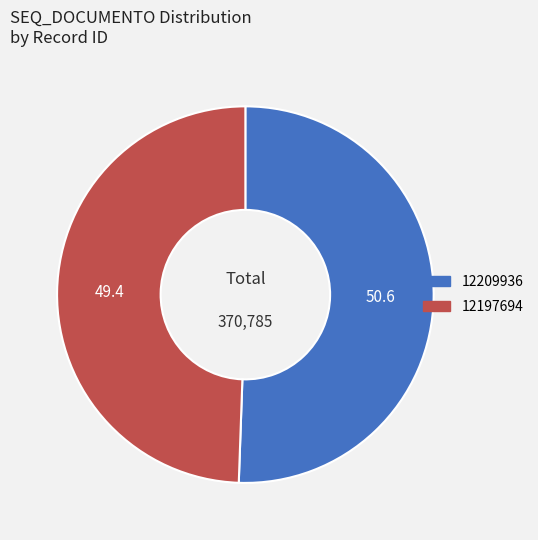

Which category accounts for the majority?

12209936